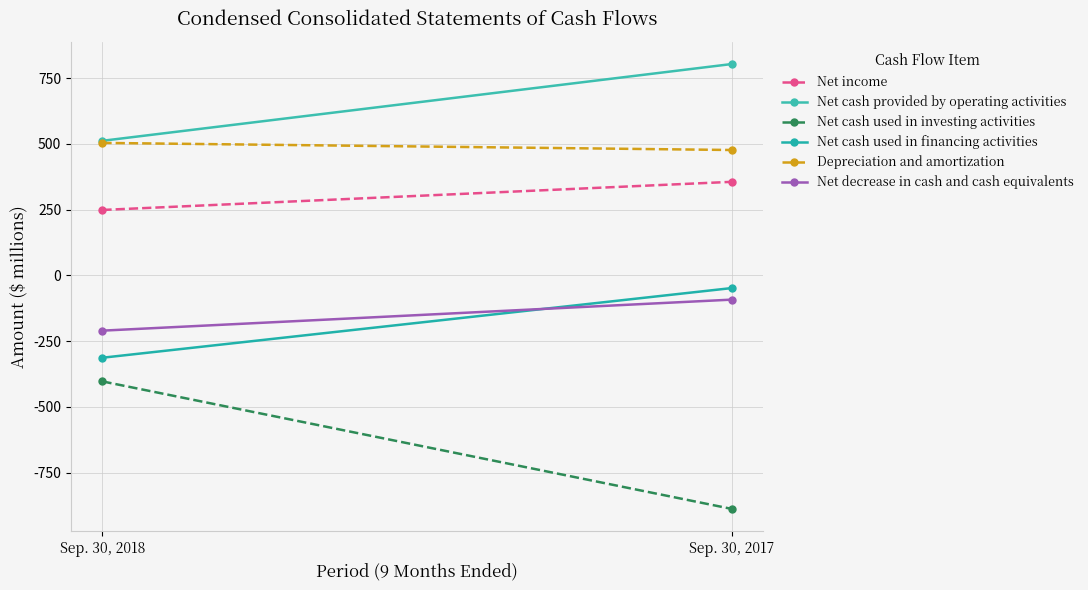

Is this an area chart (filled region under the line)?

No